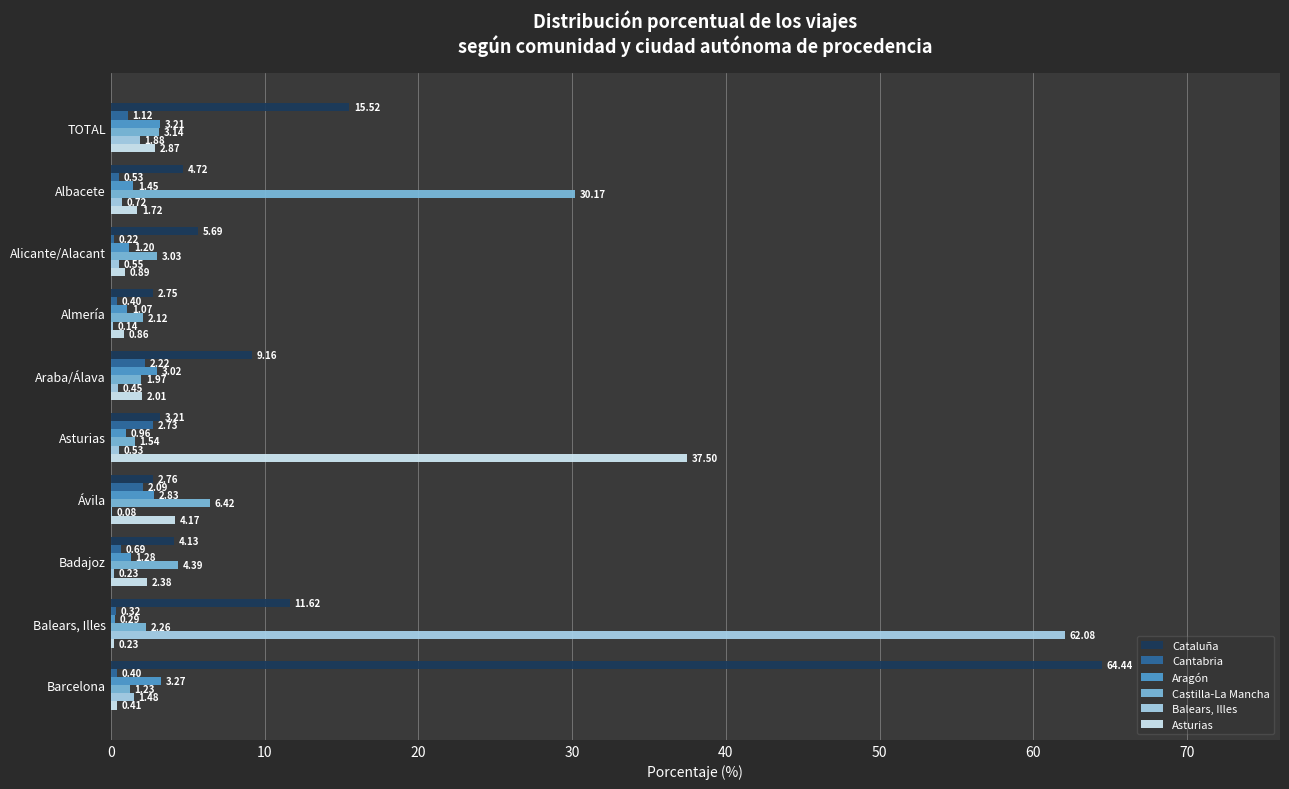

Which category has the highest value across all series?

Barcelona